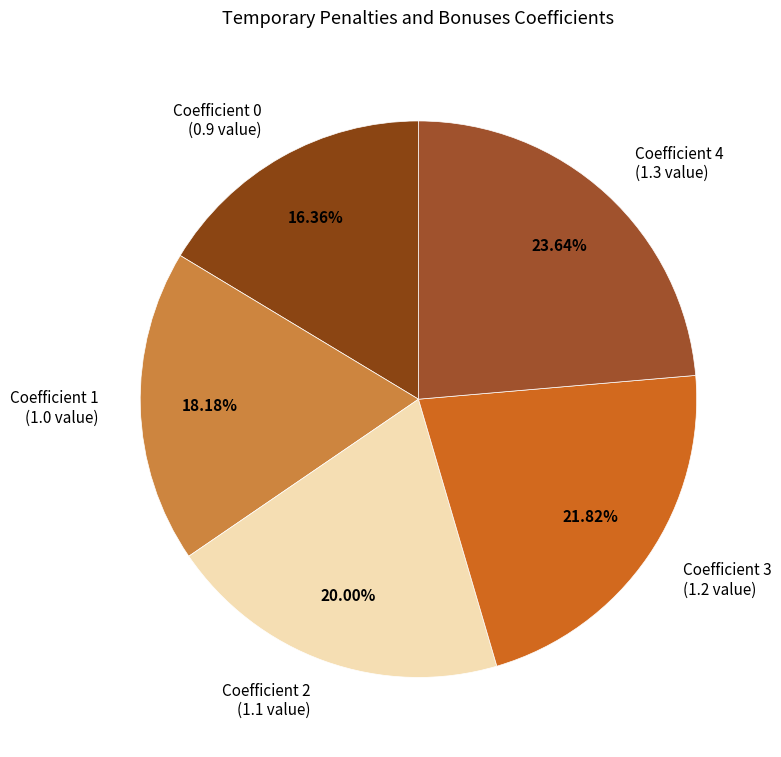

Which has a higher value, Coefficient 2 (1.1 value) or Coefficient 3 (1.2 value)?

Coefficient 3 (1.2 value)